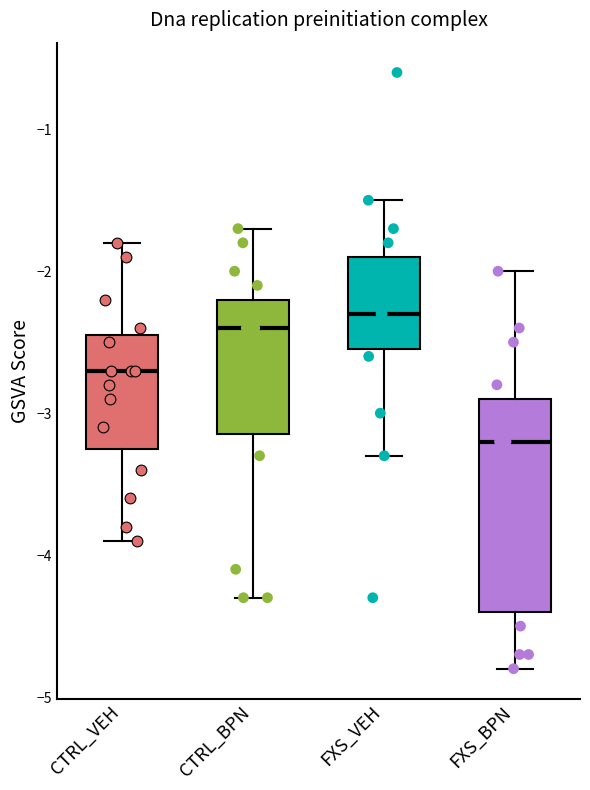

Reading left to right, read every box against the y-axis: the position of its median line, the range the box covers, and the ends of its whiskers. The values are not printed on the chart, so give them approximately, as read against the axis.

CTRL_VEH: median -2.7, box -3.2 to -2.4, whiskers -3.9 to -1.8
CTRL_BPN: median -2.4, box -3.1 to -2.2, whiskers -4.3 to -1.7
FXS_VEH: median -2.3, box -2.5 to -1.9, whiskers -3.3 to -1.5
FXS_BPN: median -3.2, box -4.4 to -2.9, whiskers -4.8 to -2.0